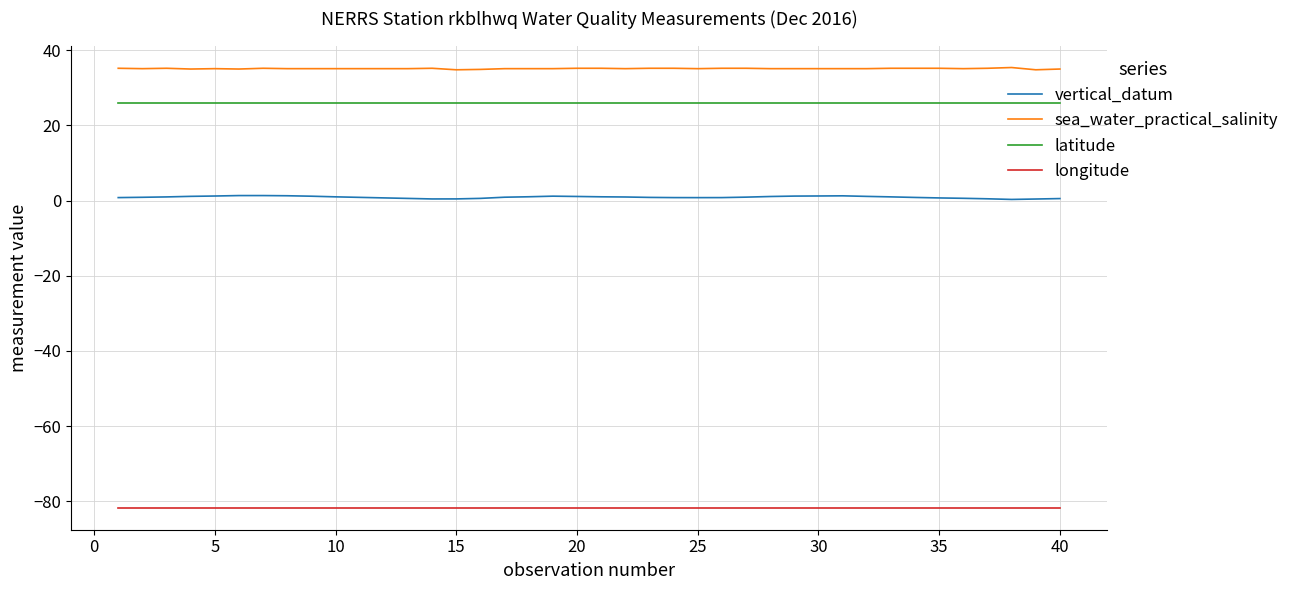

Rank the series by their maximum value, from lowest to highest.

longitude, vertical_datum, latitude, sea_water_practical_salinity